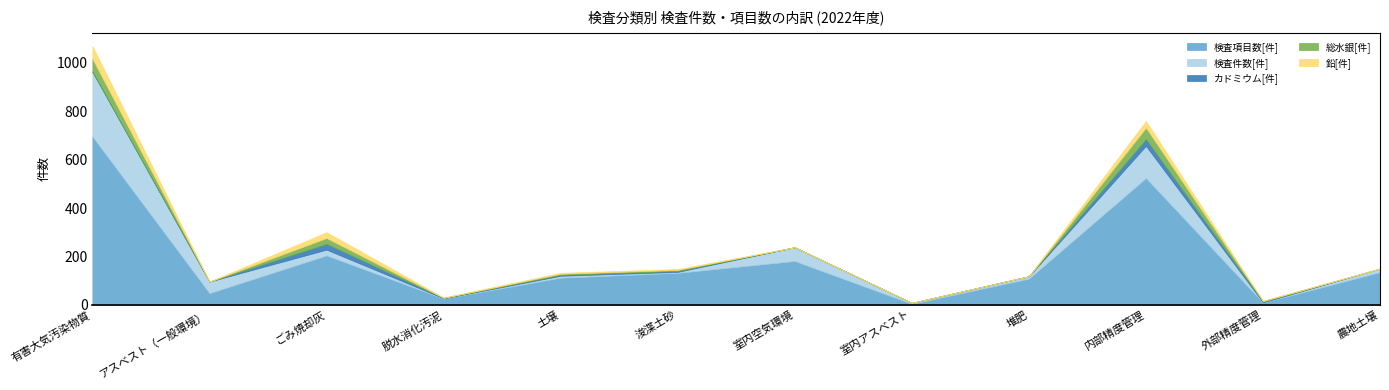

Reading left to right, transcribe all the data shown in this chart.

検査項目数[件]: 有害大気汚染物質=696	アスベスト（一般環境）=48	ごみ焼却灰=204	脱水消化汚泥=26	土壌=112	浚渫土砂=132	室内空気環境=181	室内アスベスト=4	堆肥=108	内部精度管理=524	外部精度管理=9	農地土壌=135
検査件数[件]: 有害大気汚染物質=268	アスベスト（一般環境）=48	ごみ焼却灰=24	脱水消化汚泥=1	土壌=8	浚渫土砂=4	室内空気環境=57	室内アスベスト=4	堆肥=10	内部精度管理=133	外部精度管理=1	農地土壌=15
カドミウム[件]: 有害大気汚染物質=0	アスベスト（一般環境）=0	ごみ焼却灰=24	脱水消化汚泥=1	土壌=4	浚渫土砂=4	室内空気環境=0	室内アスベスト=0	堆肥=0	内部精度管理=28	外部精度管理=3	農地土壌=0
総水銀[件]: 有害大気汚染物質=53	アスベスト（一般環境）=0	ごみ焼却灰=24	脱水消化汚泥=1	土壌=4	浚渫土砂=4	室内空気環境=0	室内アスベスト=0	堆肥=0	内部精度管理=47	外部精度管理=3	農地土壌=0
鉛[件]: 有害大気汚染物質=53	アスベスト（一般環境）=0	ごみ焼却灰=24	脱水消化汚泥=1	土壌=4	浚渫土砂=4	室内空気環境=0	室内アスベスト=0	堆肥=0	内部精度管理=28	外部精度管理=0	農地土壌=0